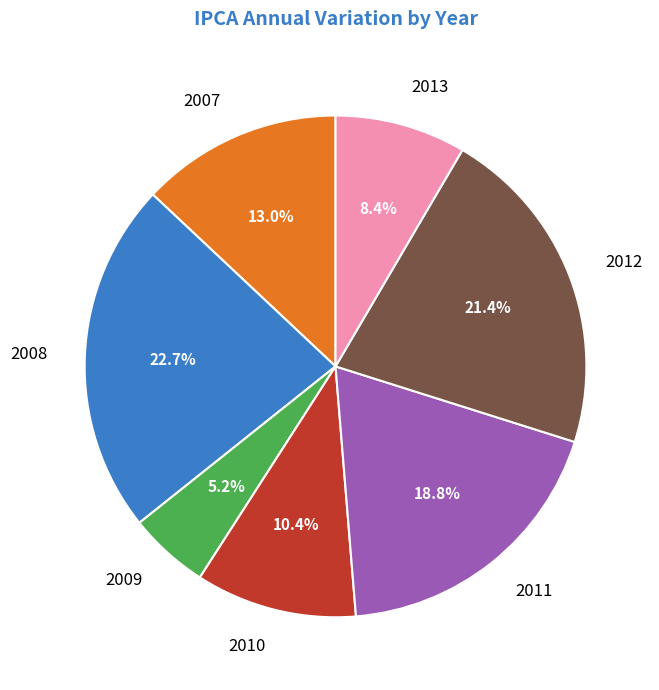

To the nearest percent, what percentage of the pie is 2007?

13%